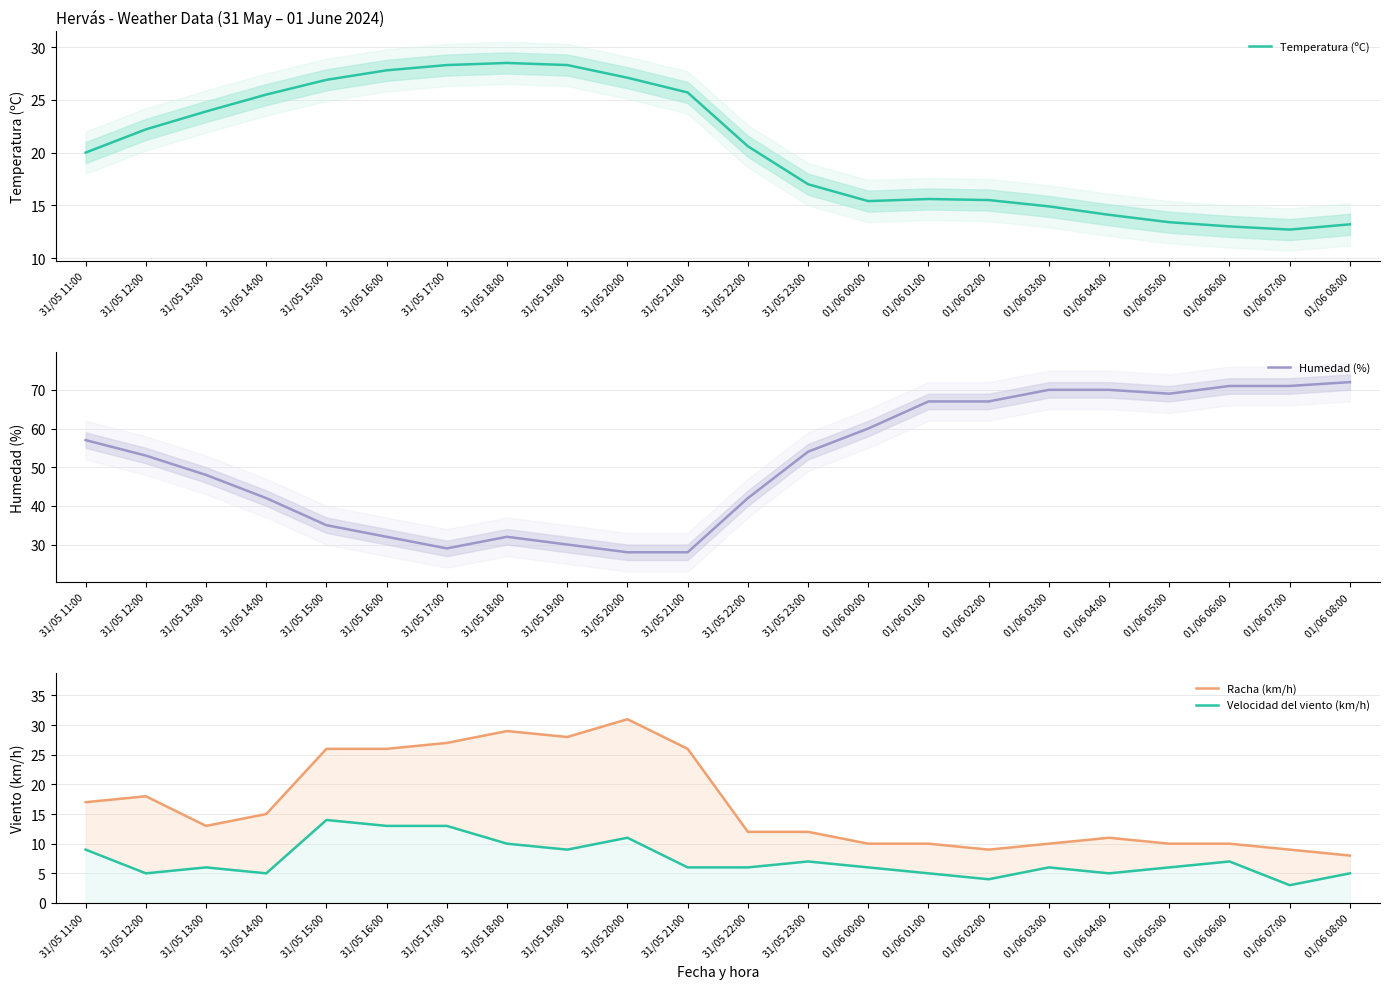

What is the difference between the second highest and second lowest values in the Humedad (%) series?

43